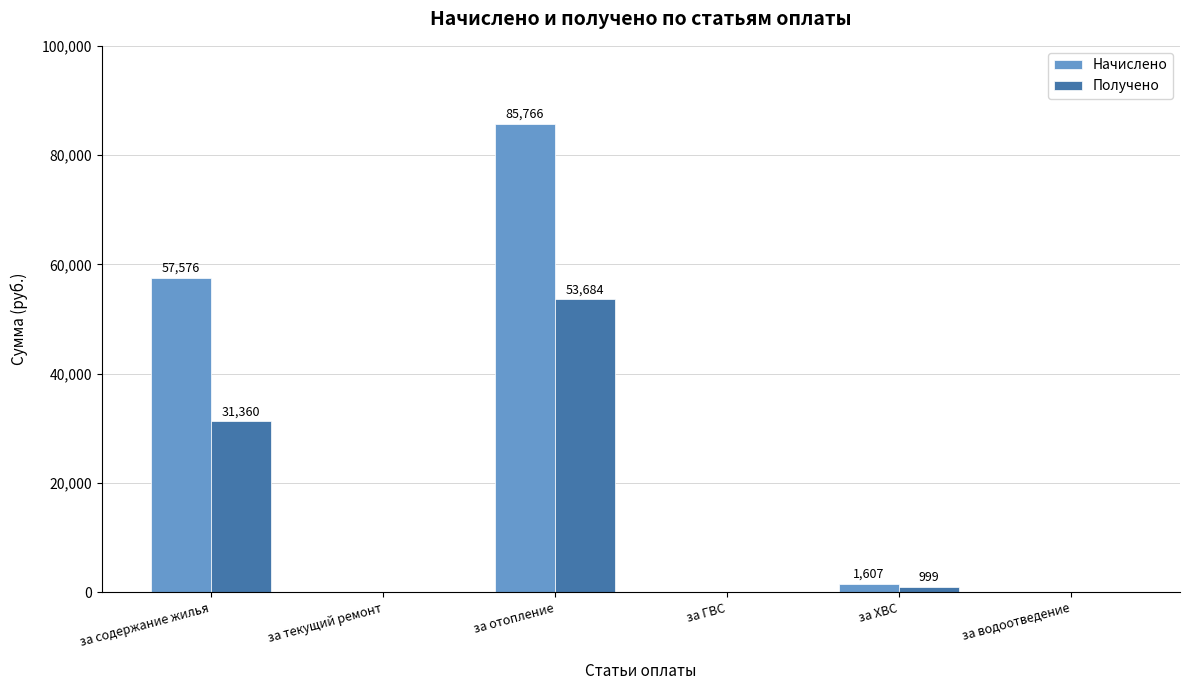

Where is Получено nearest to the value 26842?

за содержание жилья